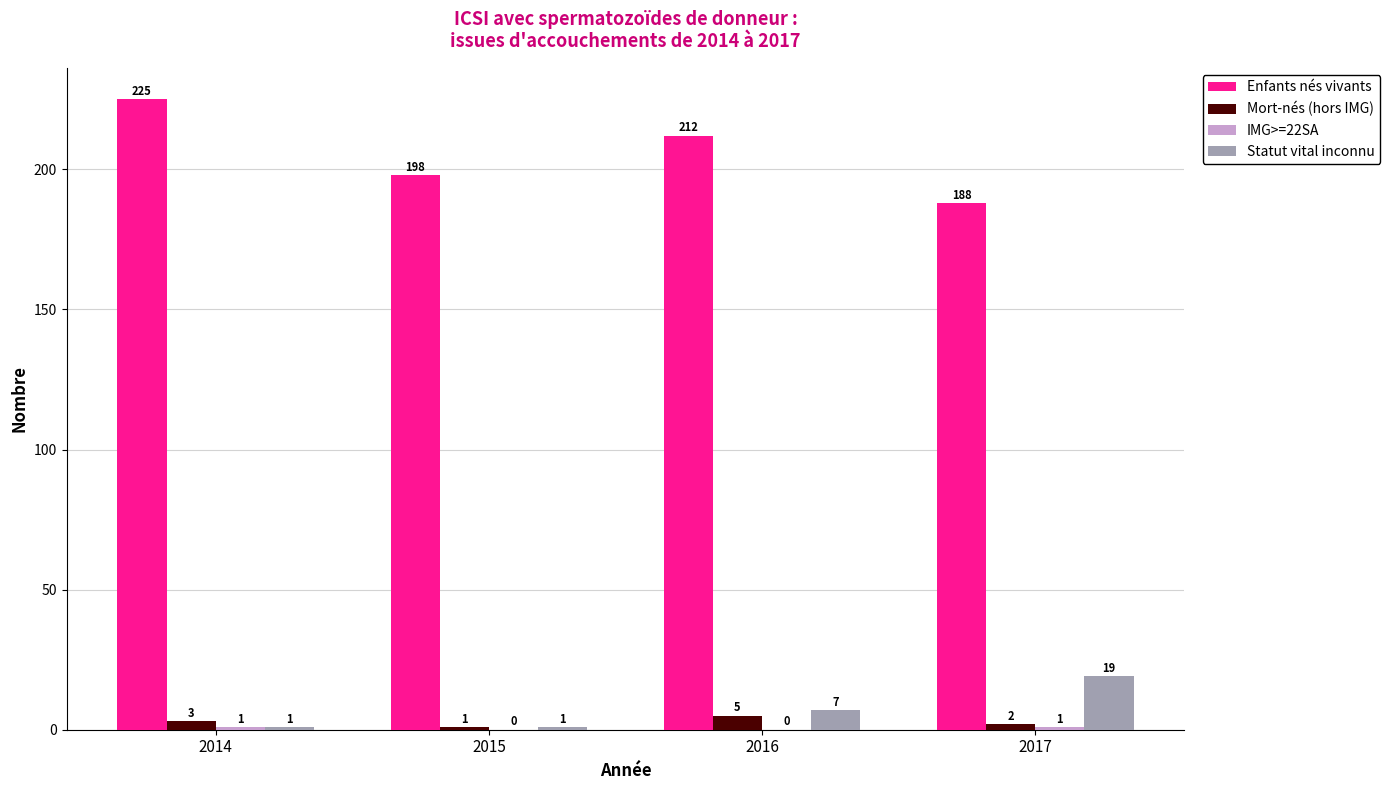

True or false: Enfants nés vivants has a value of 188 at 2017.

True